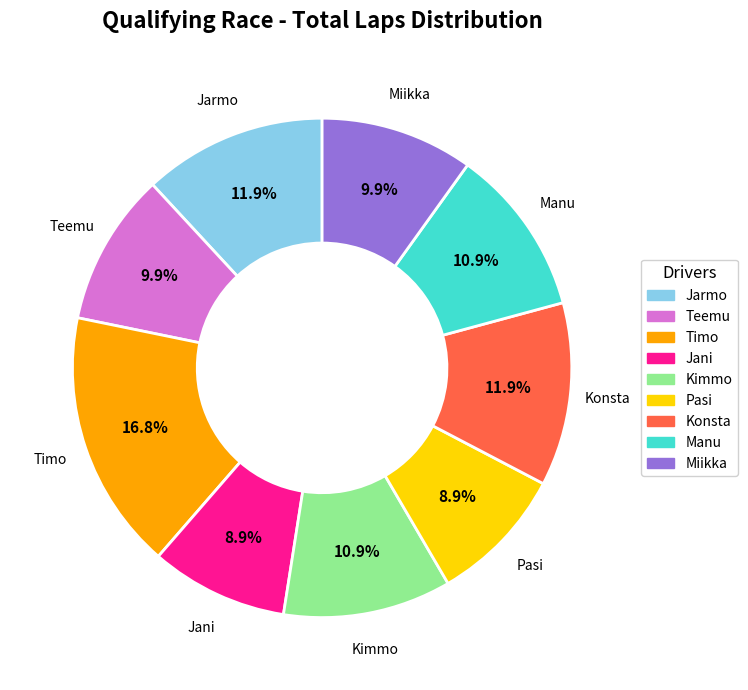

Is it true that Kimmo is 11% of the pie?

True